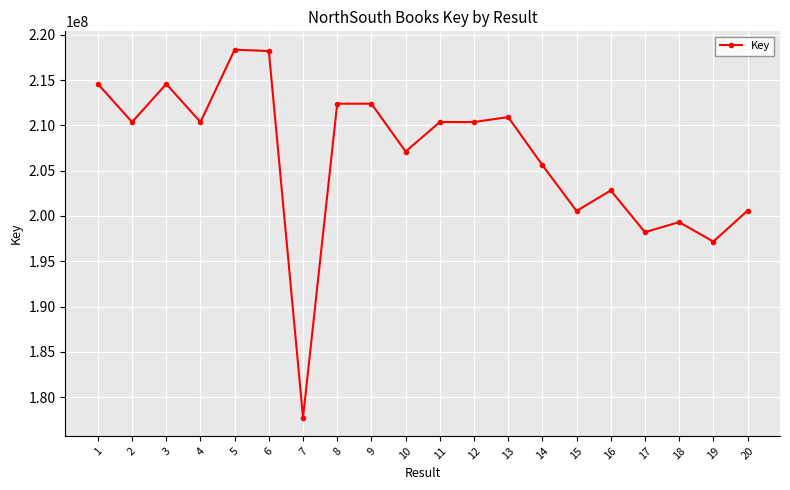

Is this an area chart (filled region under the line)?

No